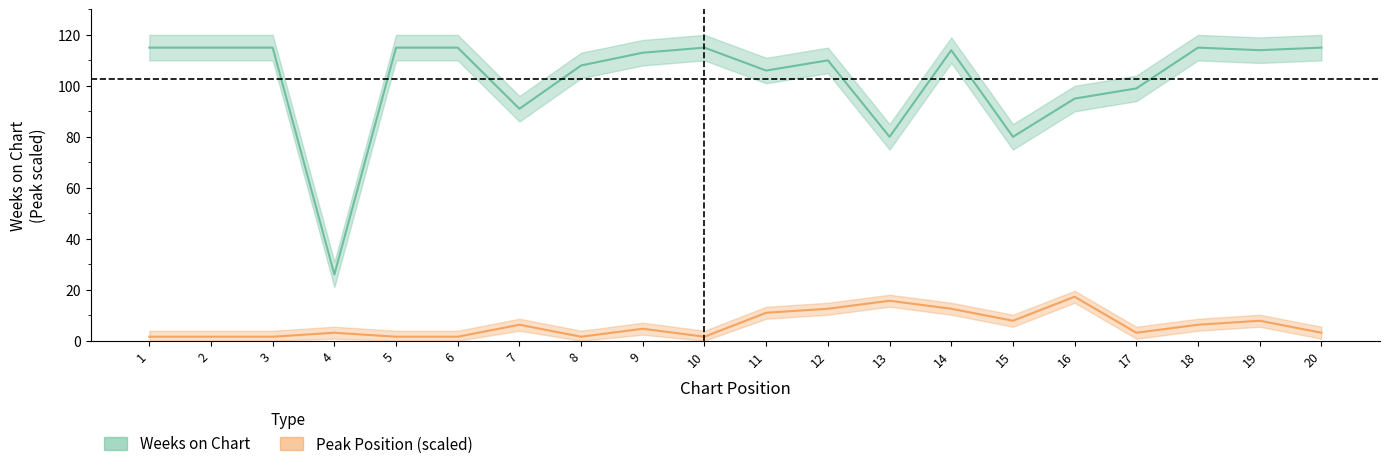

Where does the Weeks on Chart series first go above 114?

1